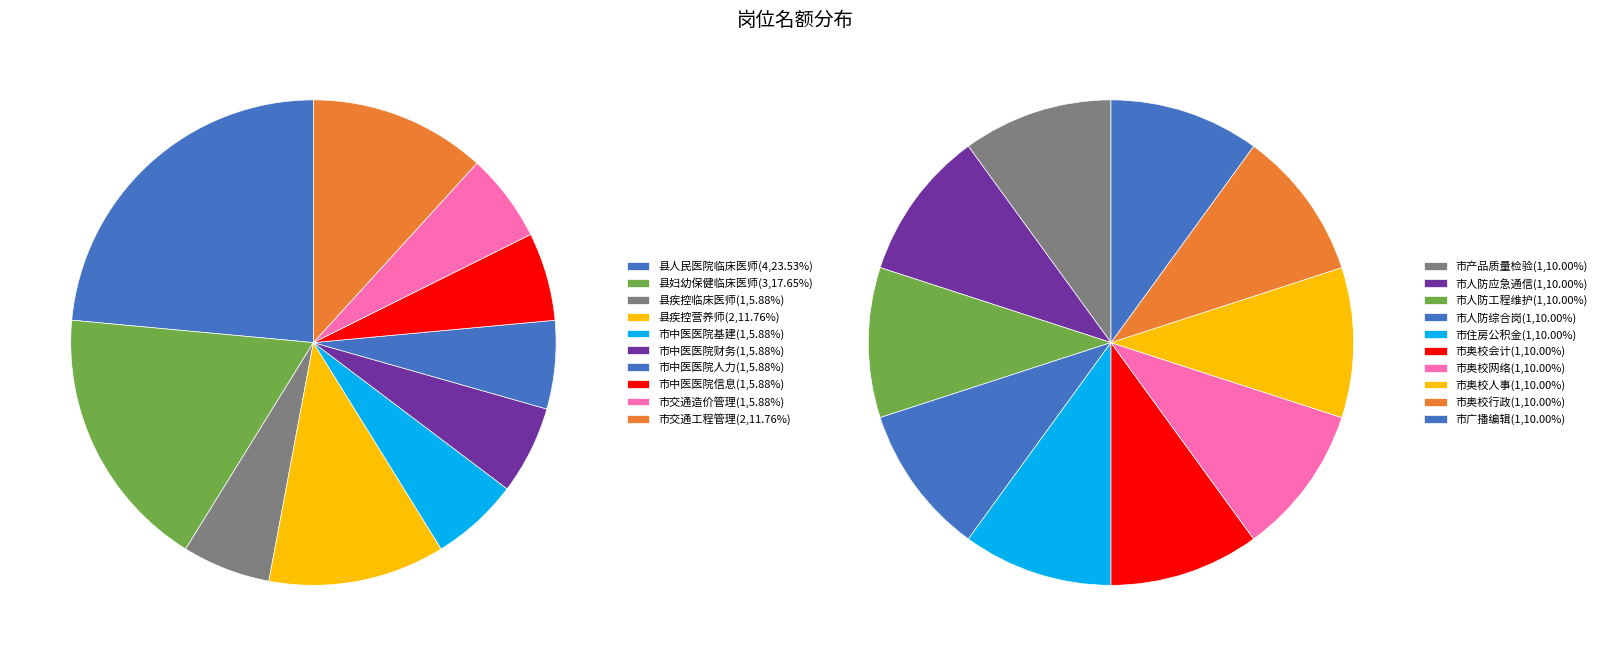

To the nearest percent, what portion does 8 represent?

6%